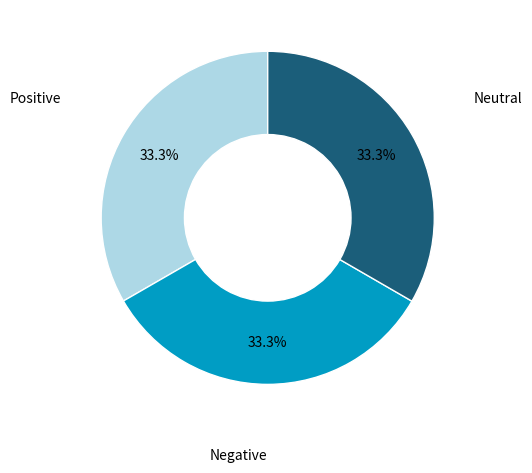

What percentage do Negative and Positive together represent?

66.7%